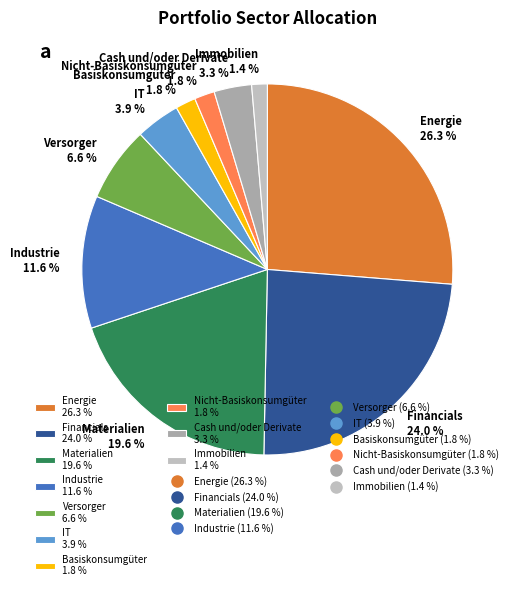

To the nearest percent, what is the difference between the largest and smallest slice percentages?

25%